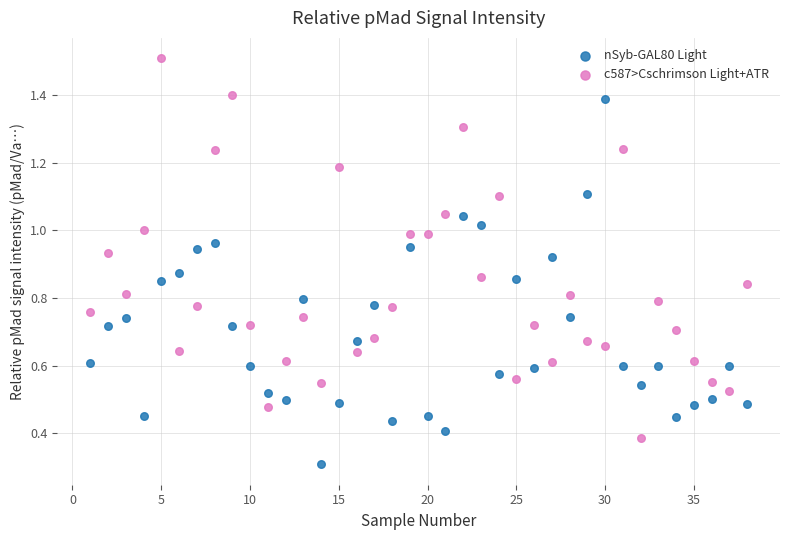

What are all the series names shown in the legend?

nSyb-GAL80 Light, c587>Cschrimson Light+ATR